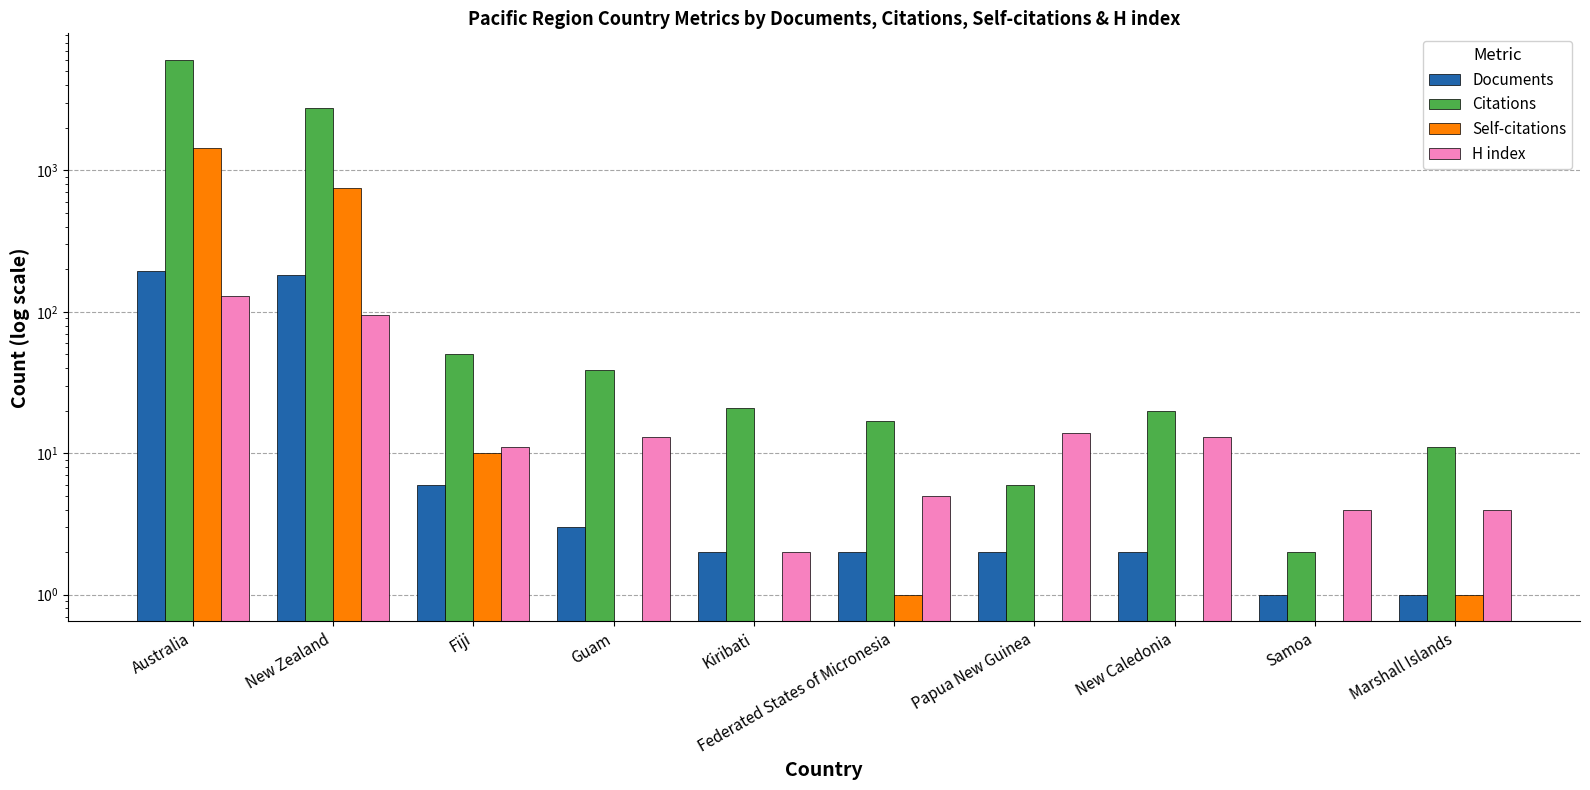

What is the difference between the maximum and minimum values in the H index series?

128